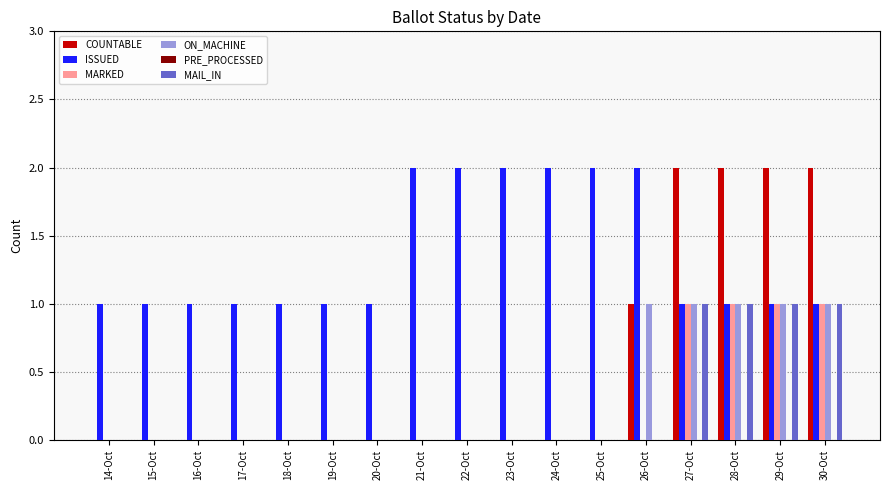

What is the total value across all series at 27-Oct?

6